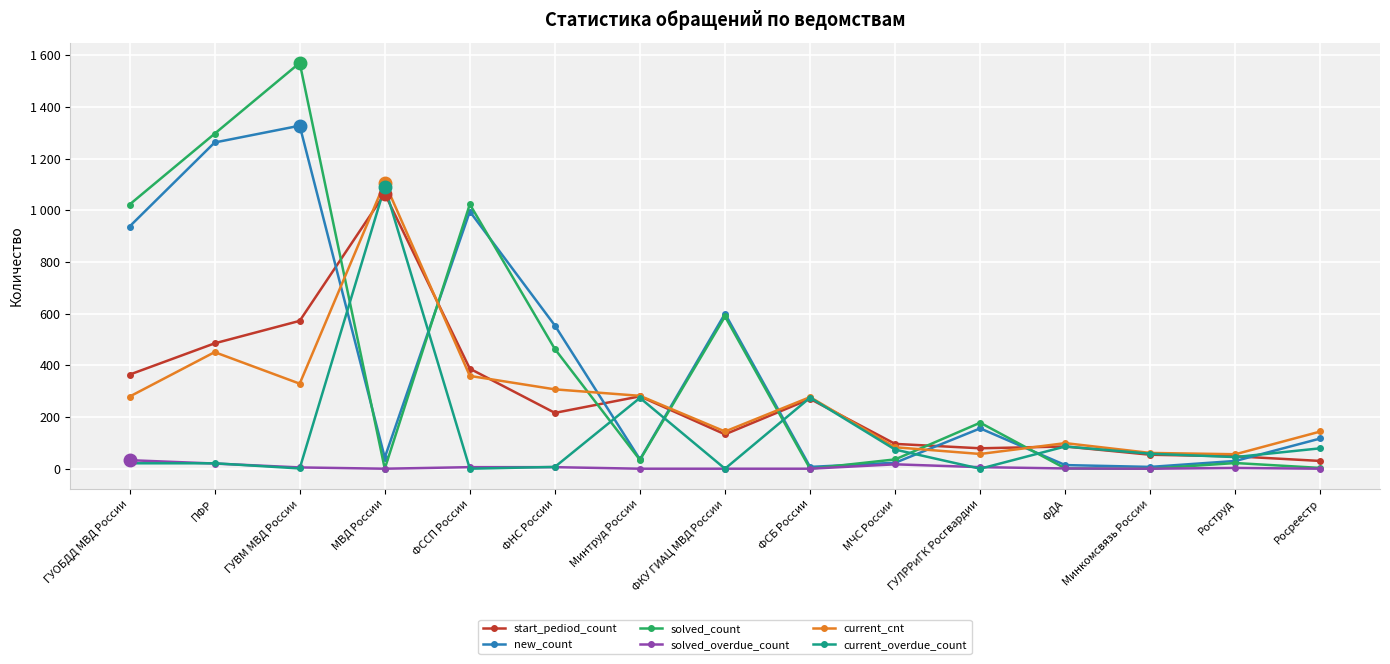

At which category is the sum across all series the highest?

ГУВМ МВД России